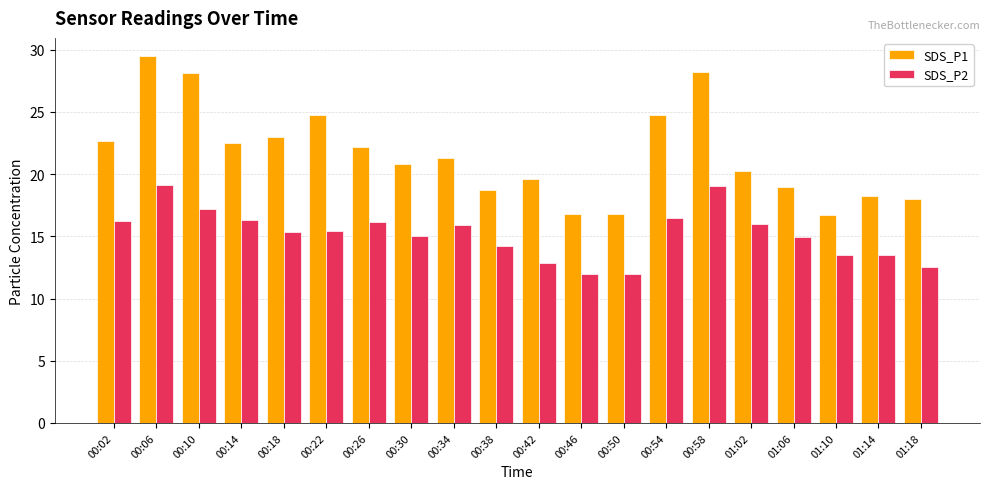

Is it true that SDS_P2 equals 16.2 at 00:02?

True